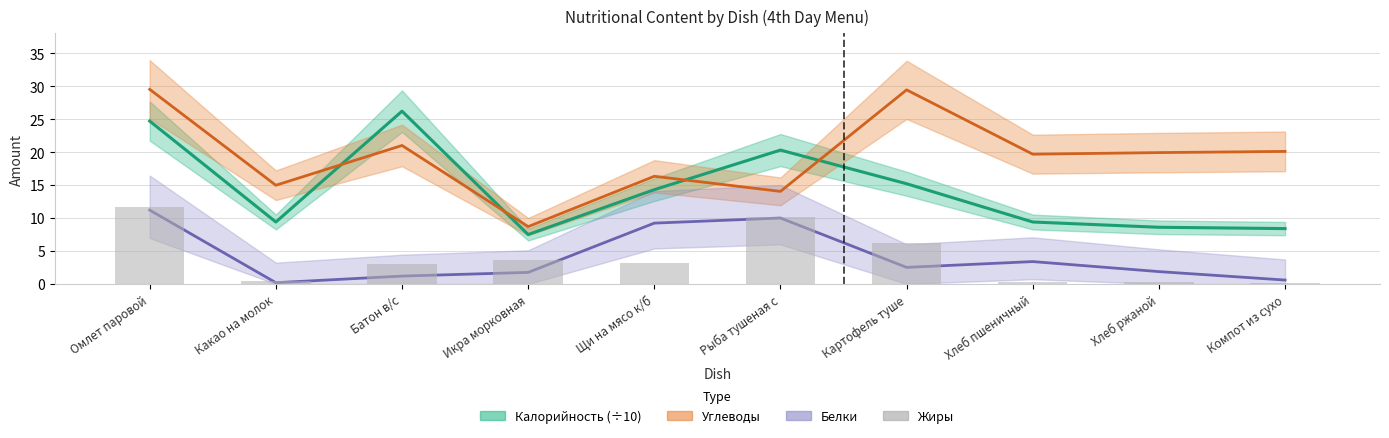

The chart shows a value of 0.1 at Компот из сухо. True or false?

True